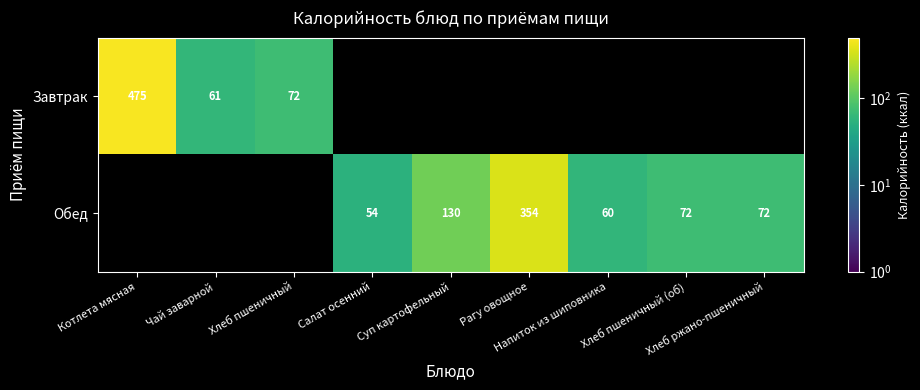

True or false: Завтрак has a value of 18.2 at Хлеб пшеничный.

False